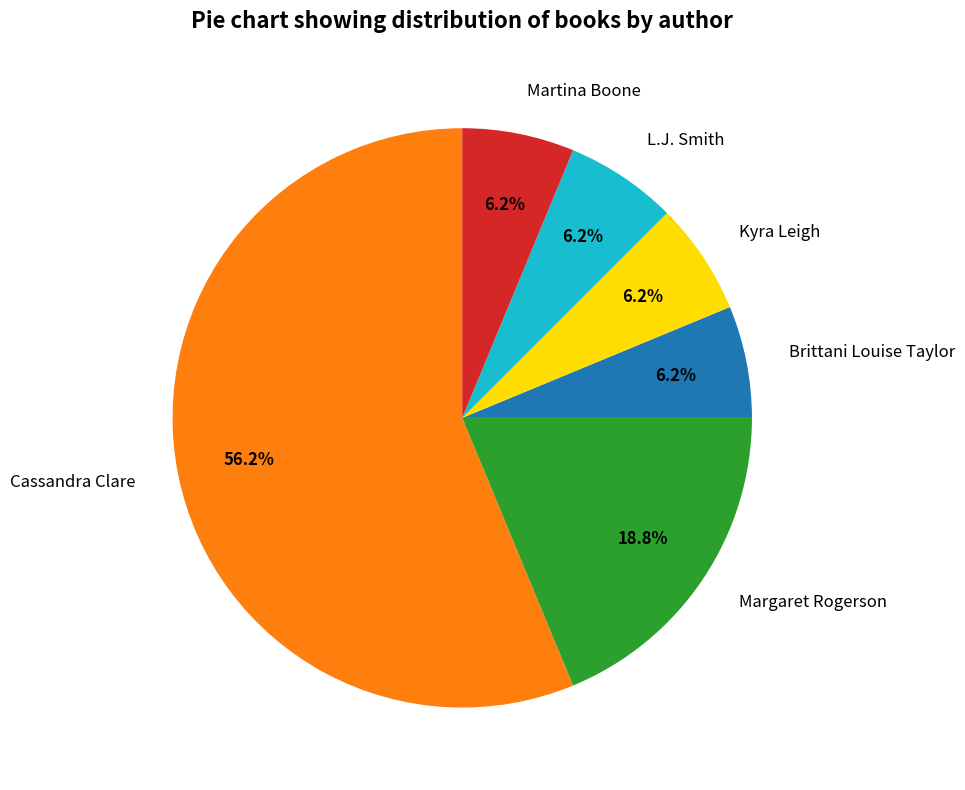

What is the largest slice in the pie chart?

Cassandra Clare